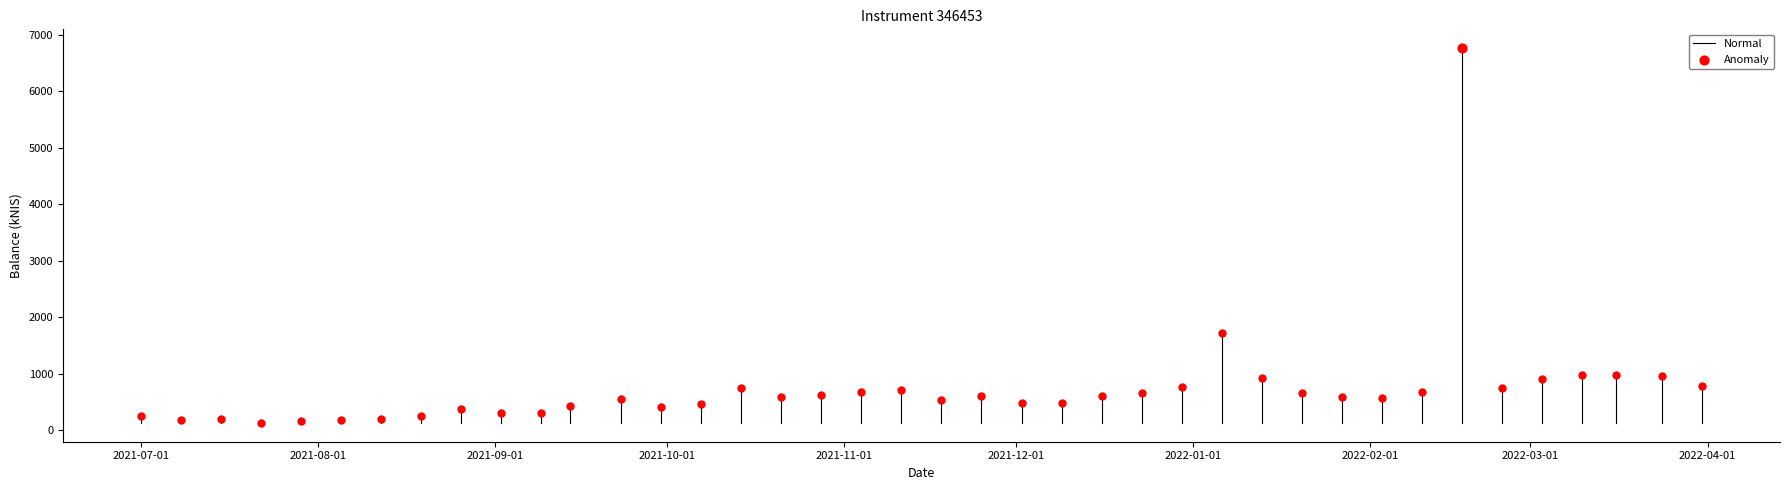

Which has a higher value, 2021-07-01 or 2021-07-01?

2021-07-01